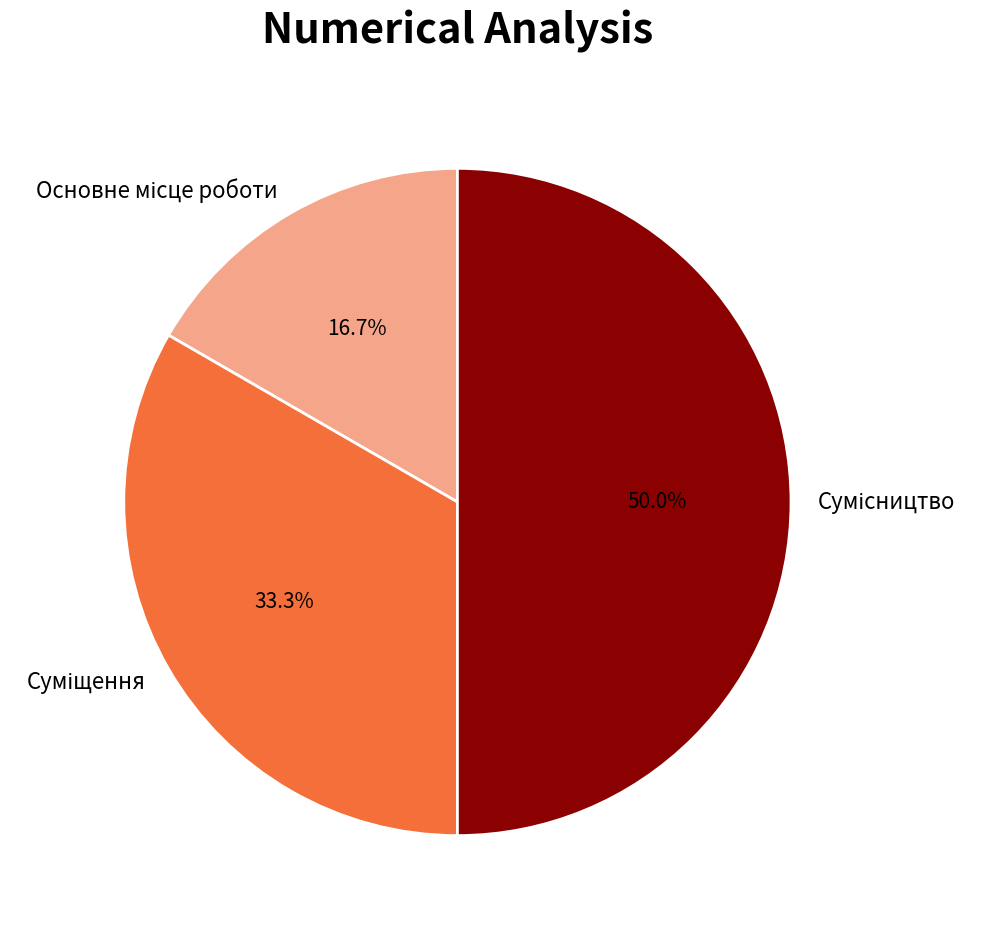

To the nearest percent, what is the difference between the Суміщення and Сумісництво slice percentages?

17%